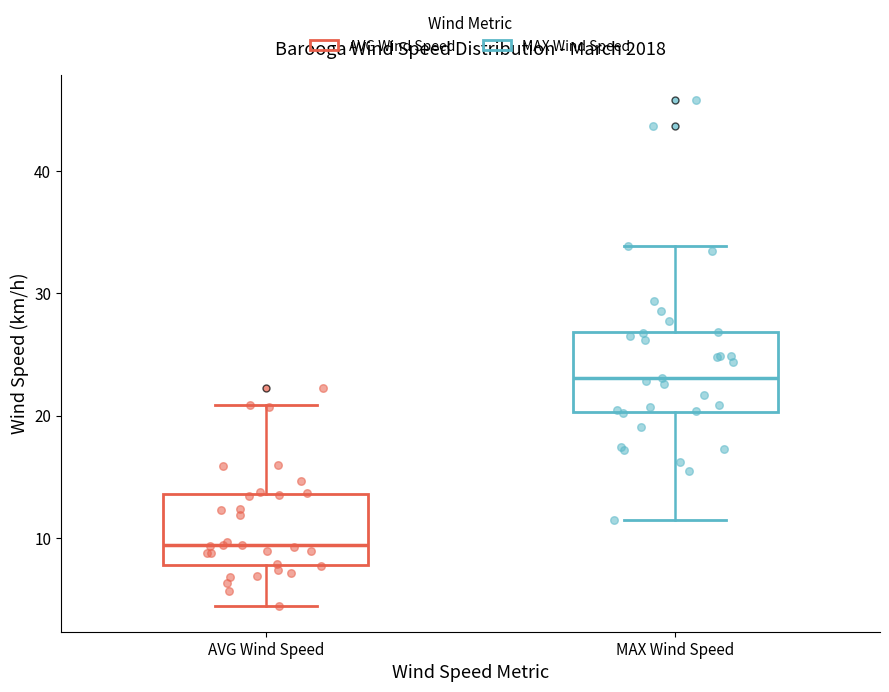

Which box has the lowest median line?

AVG Wind Speed